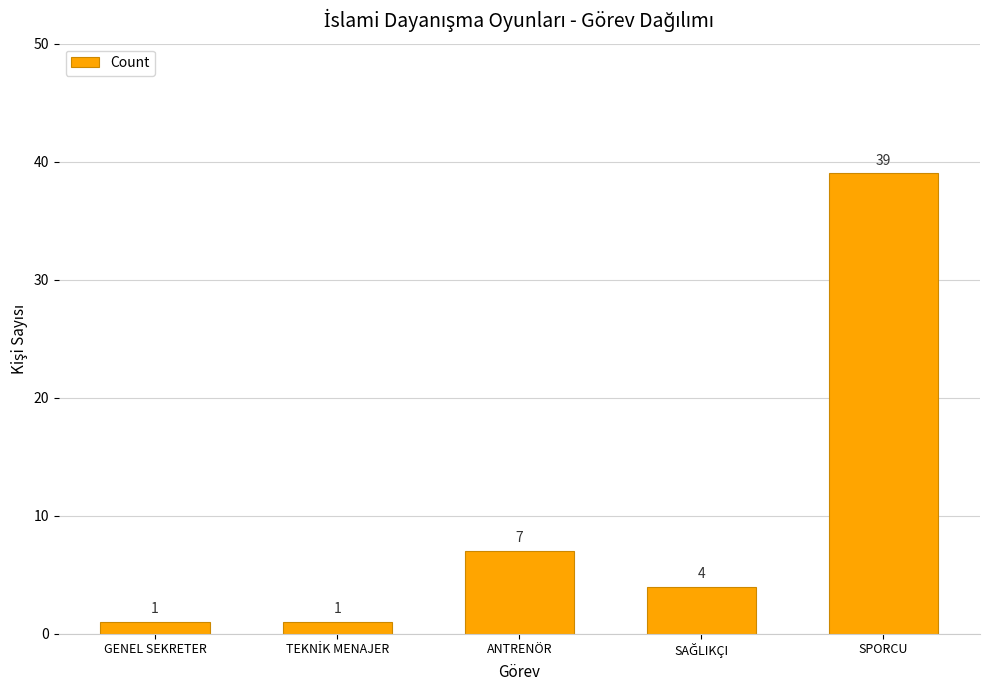

Where is the data nearest to the value 20?

ANTRENÖR